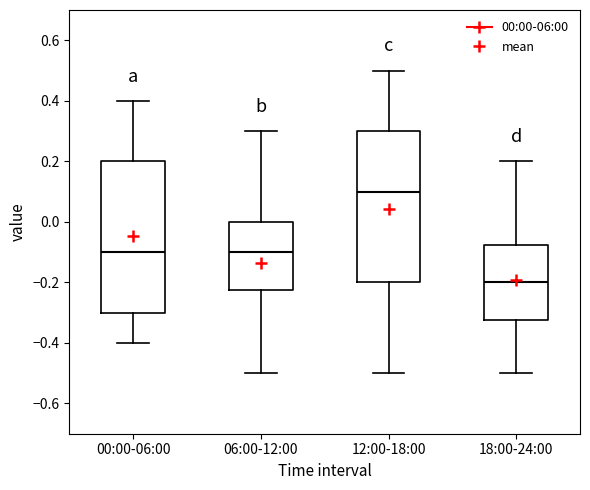

Which box has the highest median line?

12:00-18:00